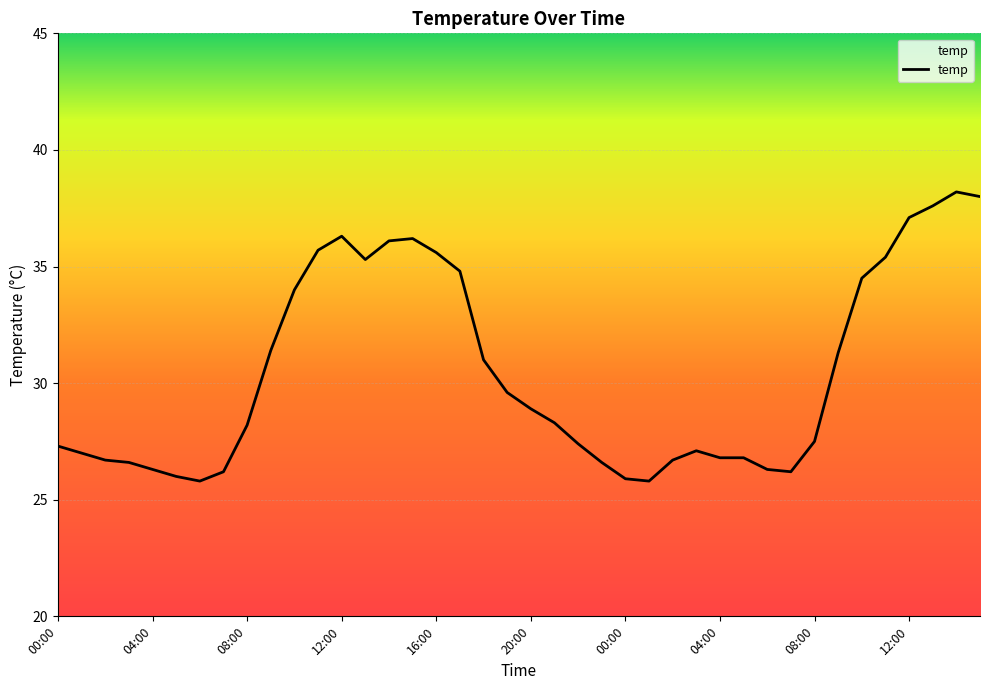

What is the smallest value displayed?

25.8